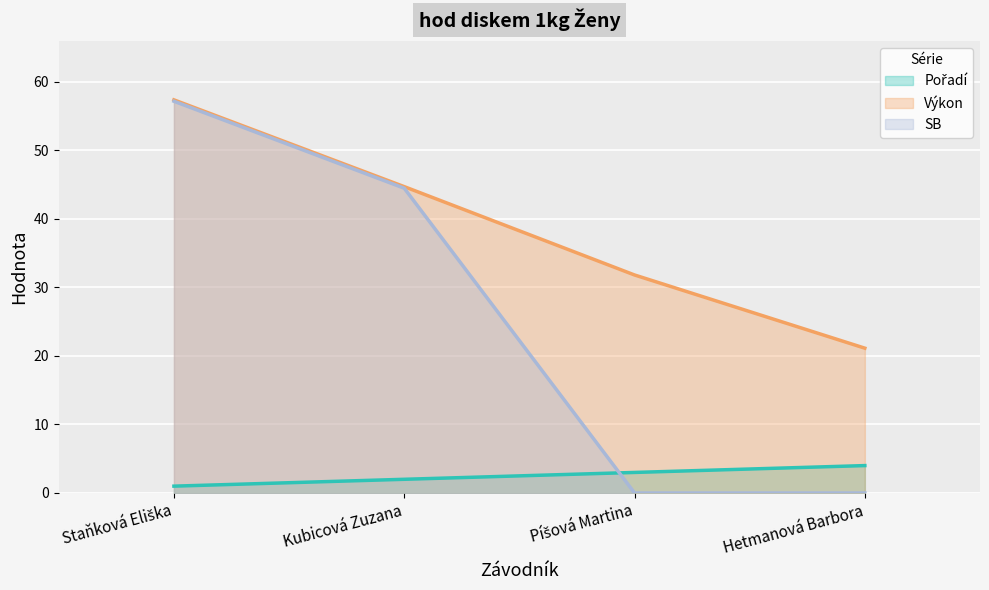

List the series in order of their overall mean, highest first.

Výkon (line), SB (line), Pořadí (line)